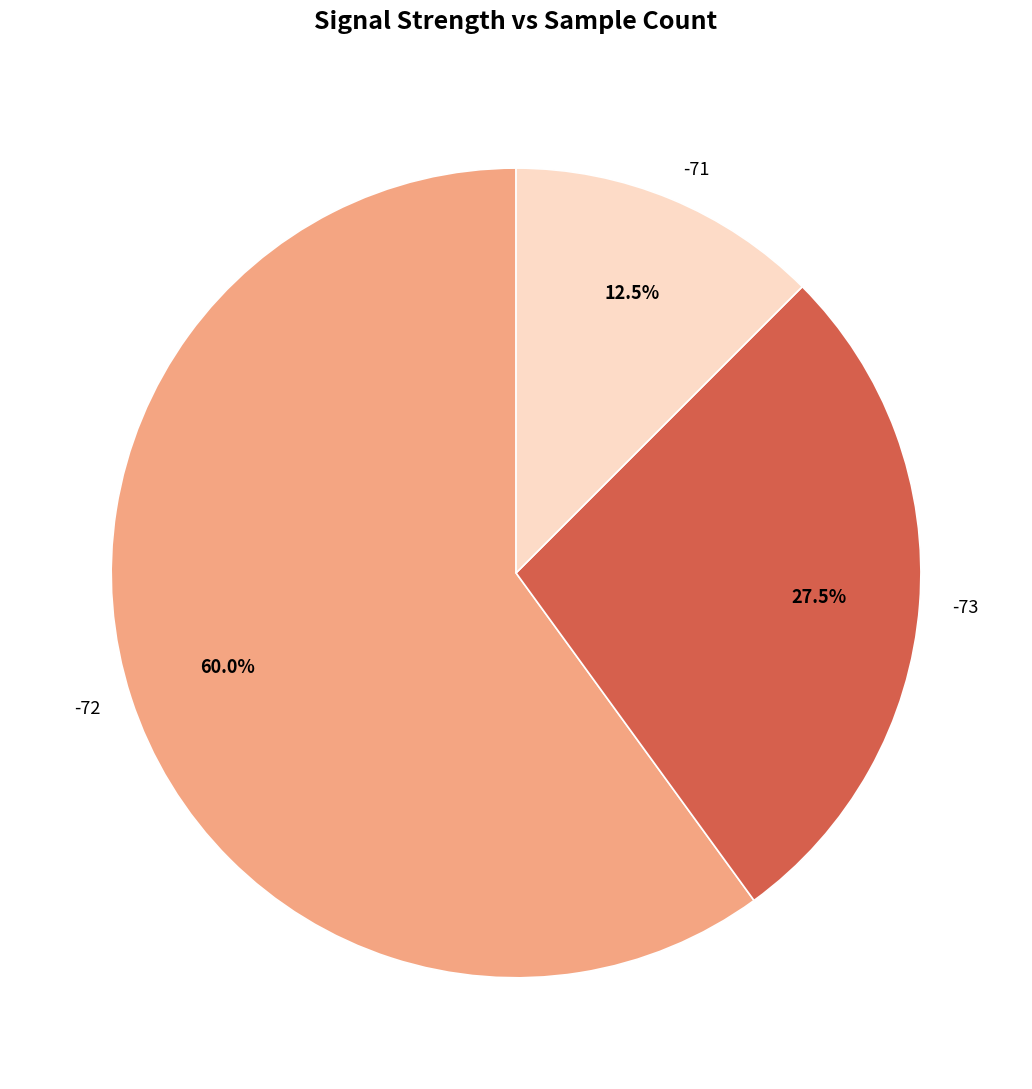

Is there a majority slice in this chart?

Yes